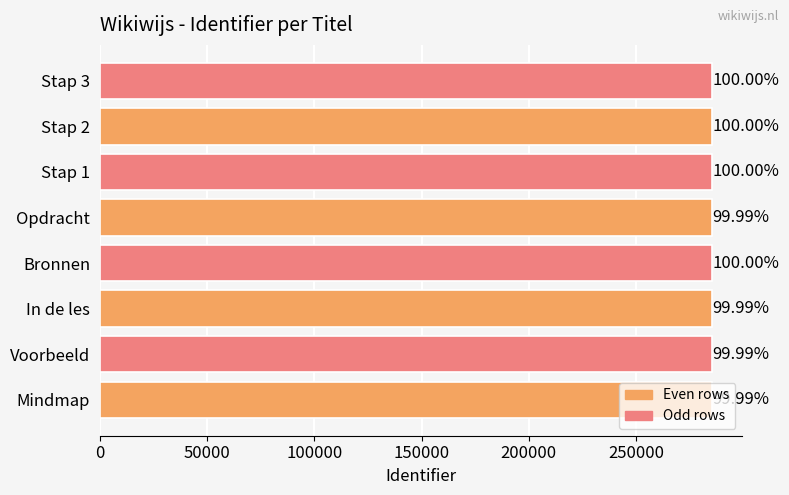

How many bars are there in total?

8